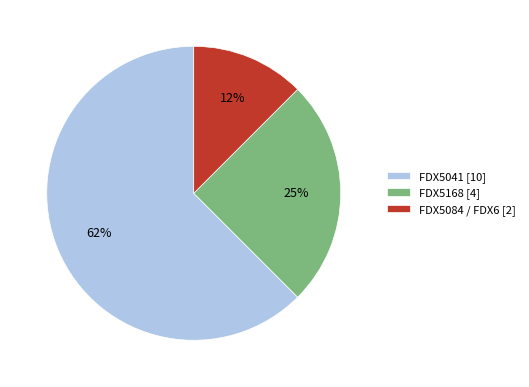

What is the ratio of the value at FDX5084 / FDX6 to the value at FDX5168?

0.5